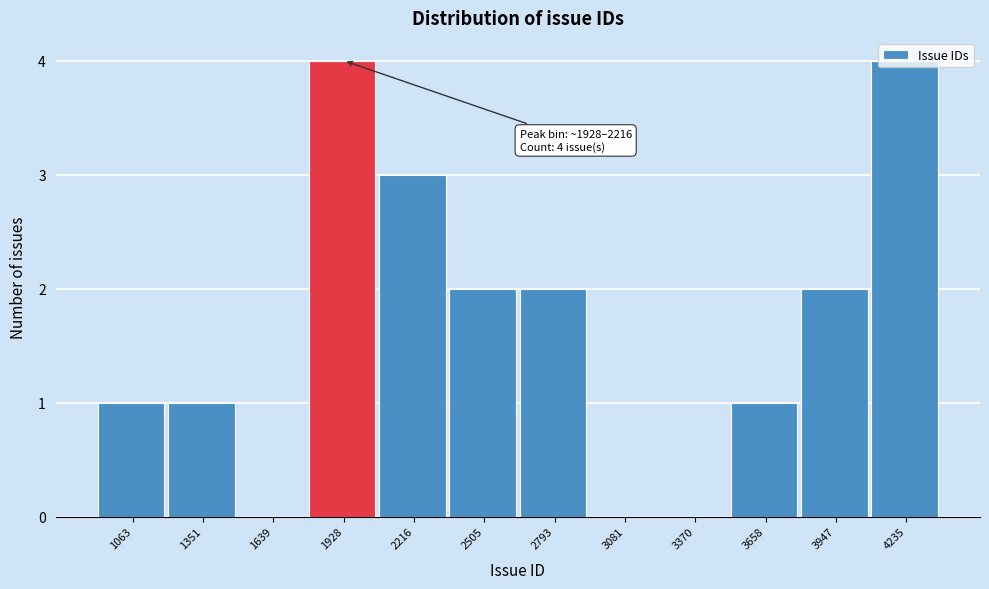

What is the maximum value shown in the chart?

4